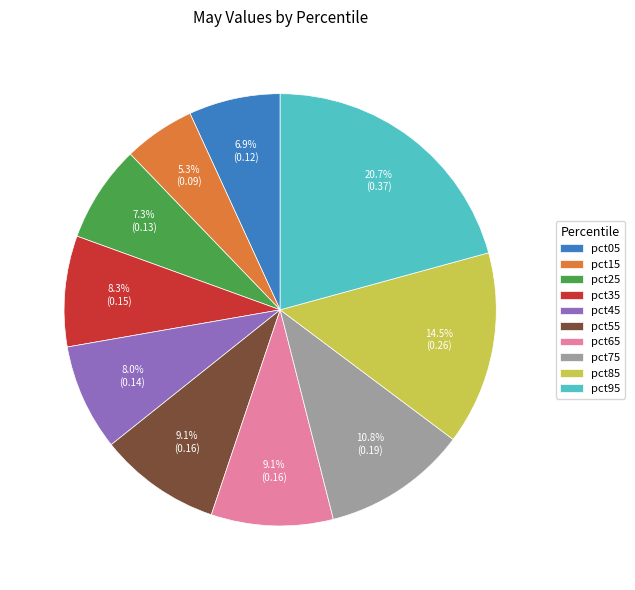

Is it true that pct75 is 11% of the pie?

True